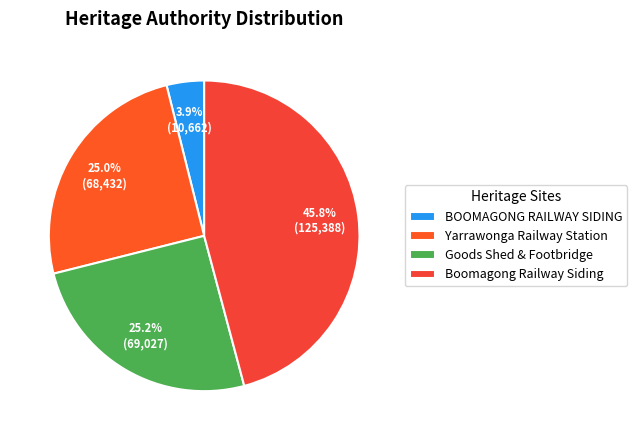

Is Boomagong Railway Siding the majority of the pie?

No